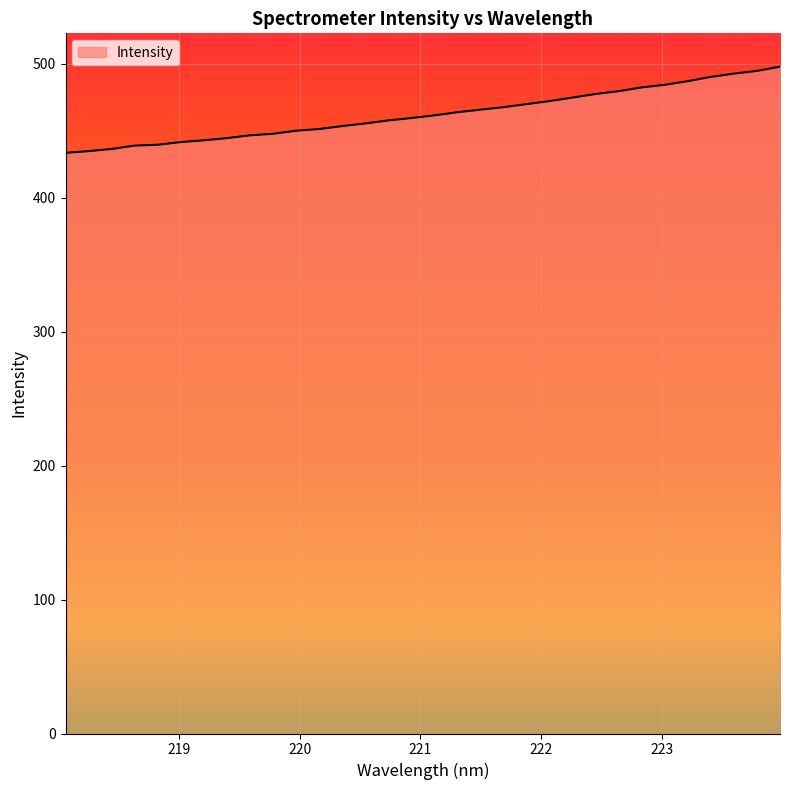

What is the smallest value displayed?

433.6